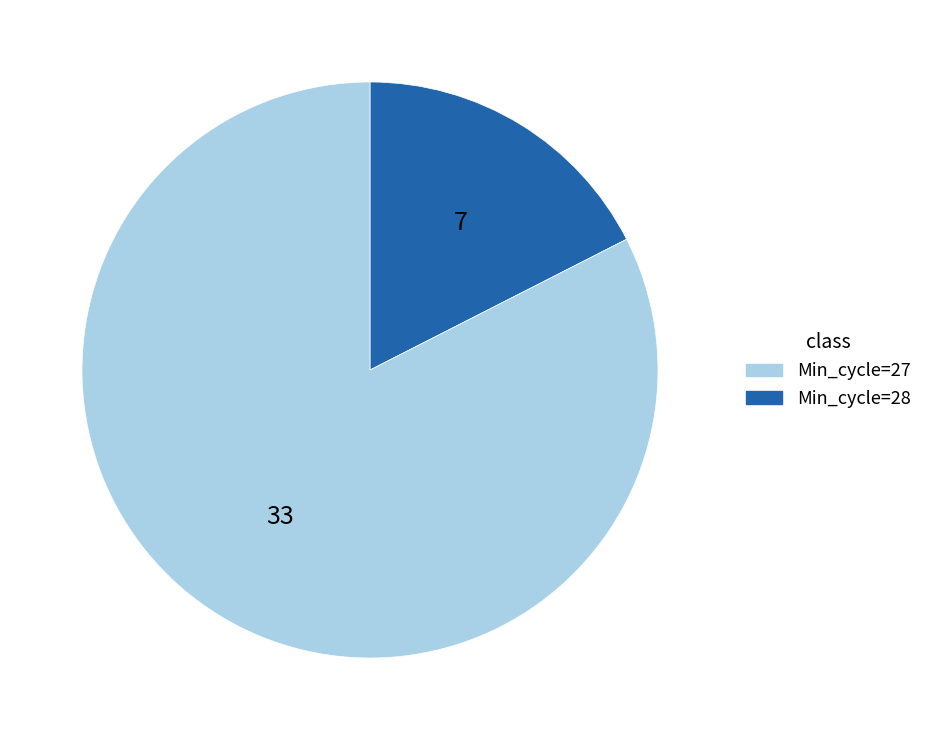

What is the ratio of the value at Min_cycle=28 to the value at Min_cycle=27?

4.7